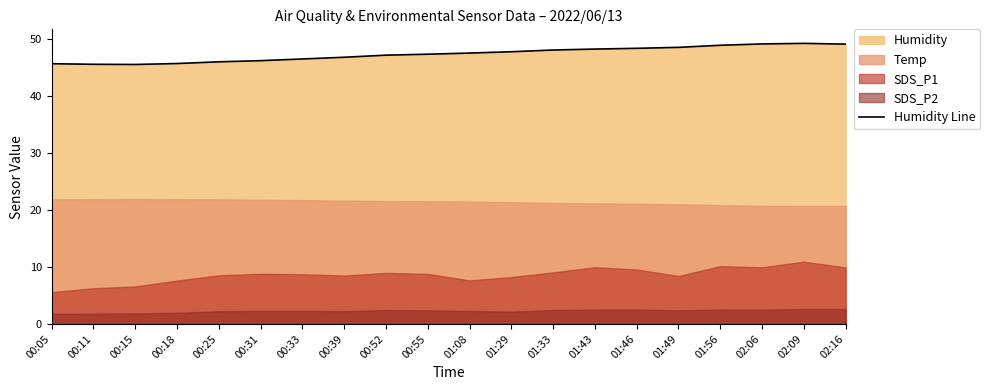

List the labels in order of value, smallest first.

00:15, 00:11, 00:05, 00:18, 00:25, 00:31, 00:33, 00:39, 00:52, 00:55, 01:08, 01:29, 01:33, 01:43, 01:46, 01:49, 01:56, 02:16, 02:06, 02:09